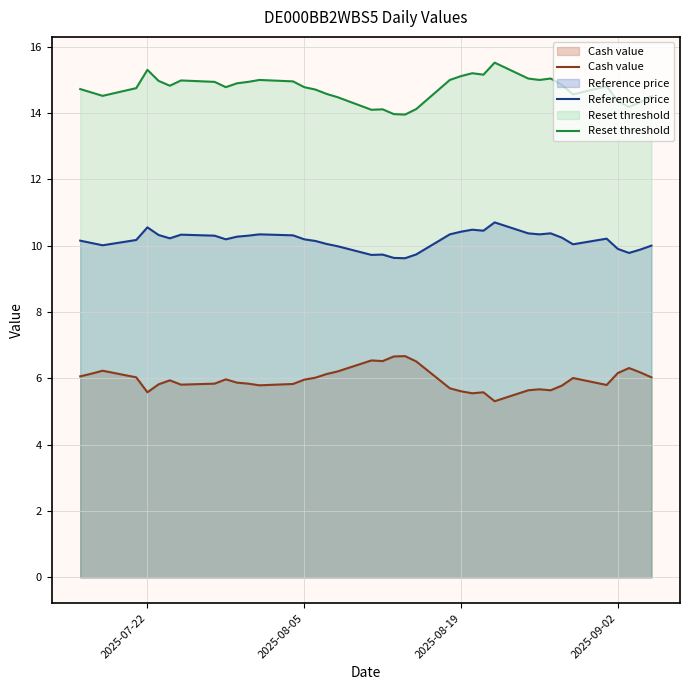

True or false: Reset threshold and Reference price cross at least once.

False